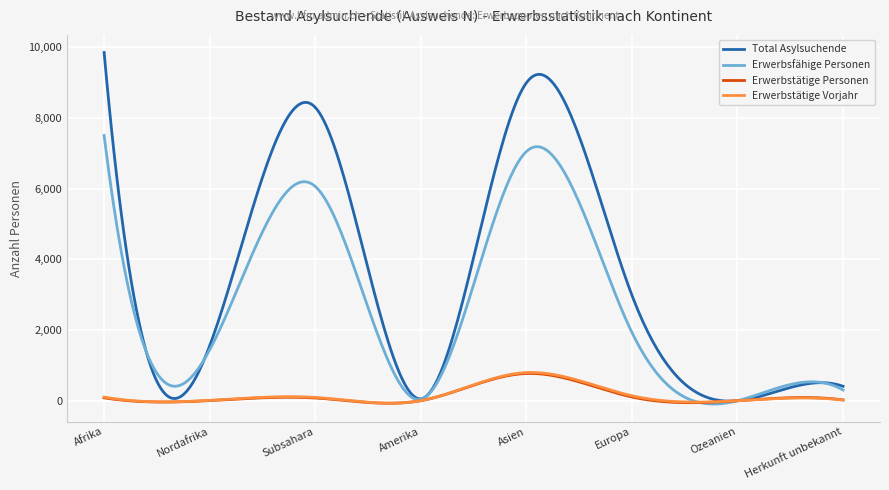

Which series has the widest spread of values?

Total Asylsuchende